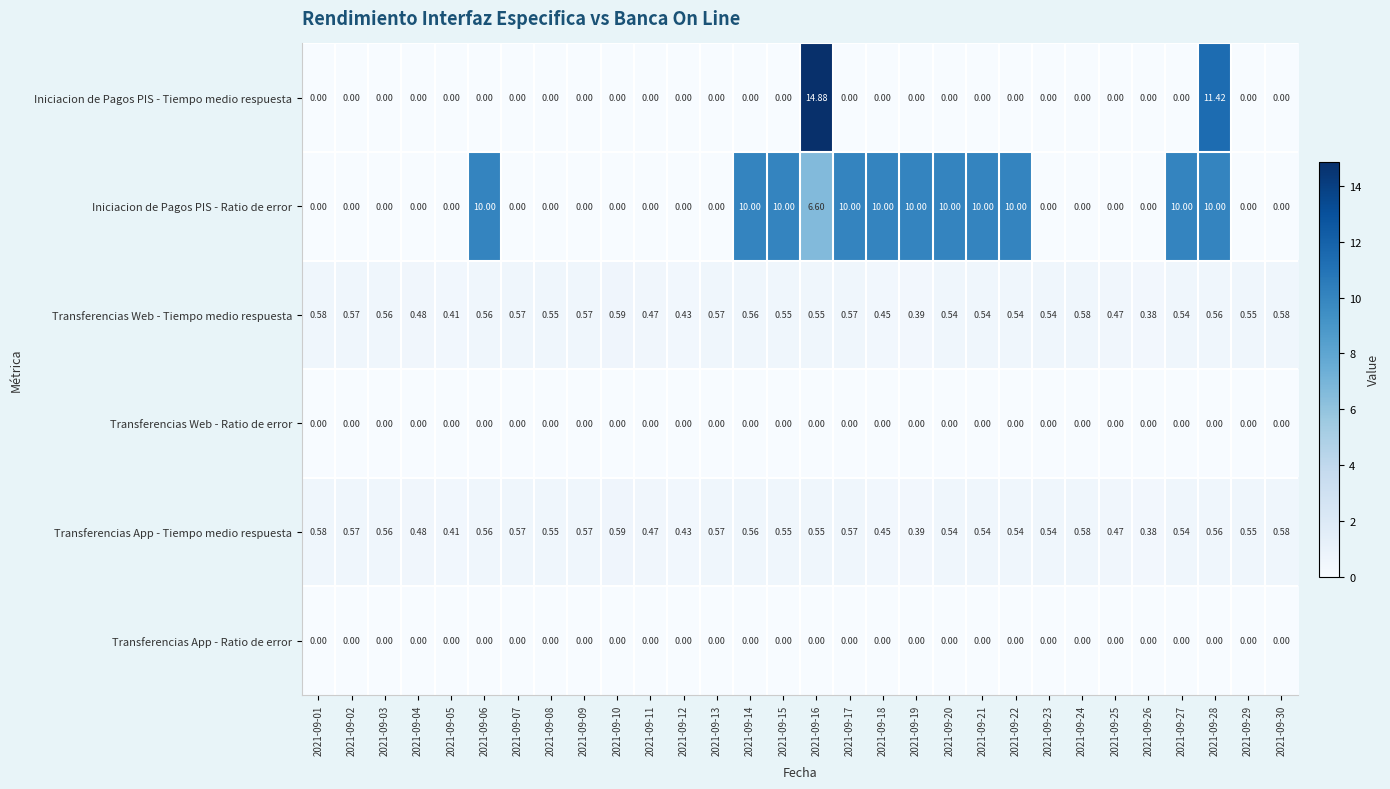

At which category is the sum across all series the highest?

2021-09-16